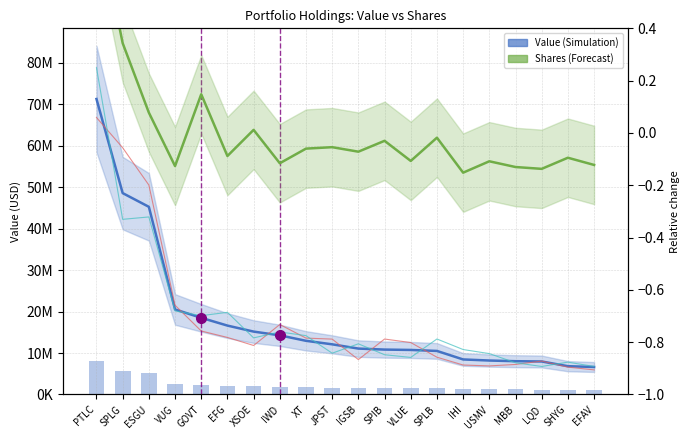

At which label is Value (Simulation) closest to 38962000?

ESGU